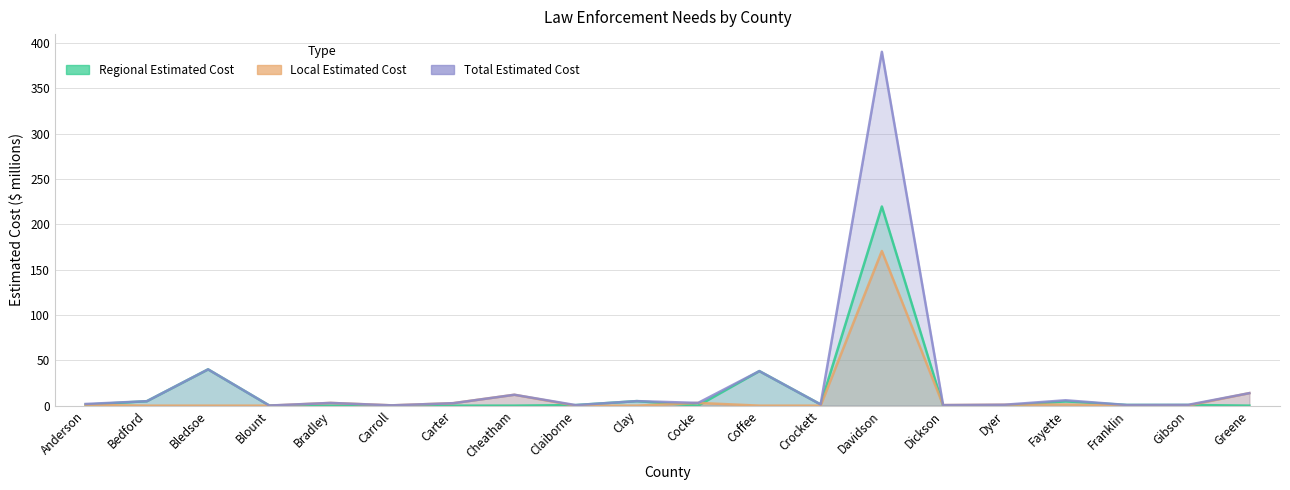

After their last crossing, which series has the higher values: Local Estimated Cost or Regional Estimated Cost?

Local Estimated Cost